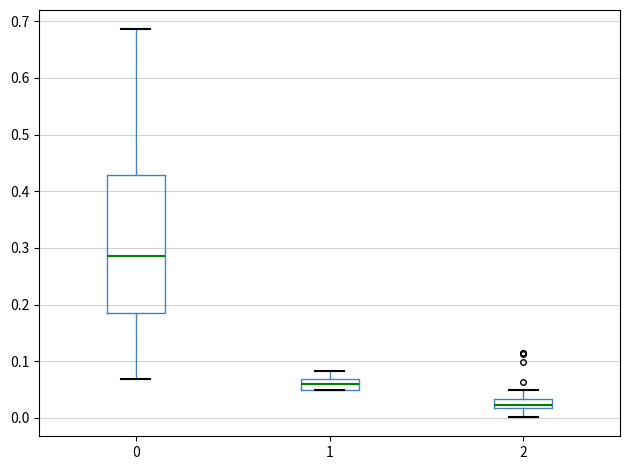

Which box has the highest median line?

0